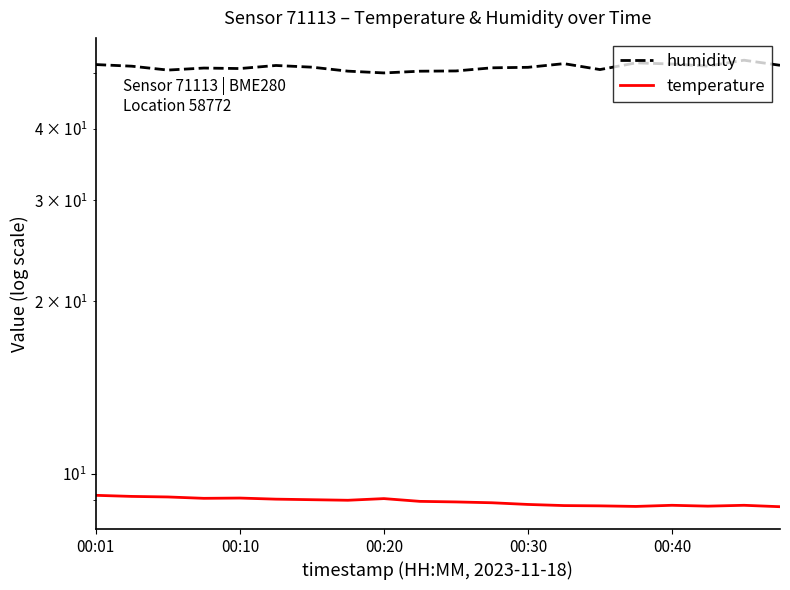

Which series changed the most between 9 and 13?

humidity